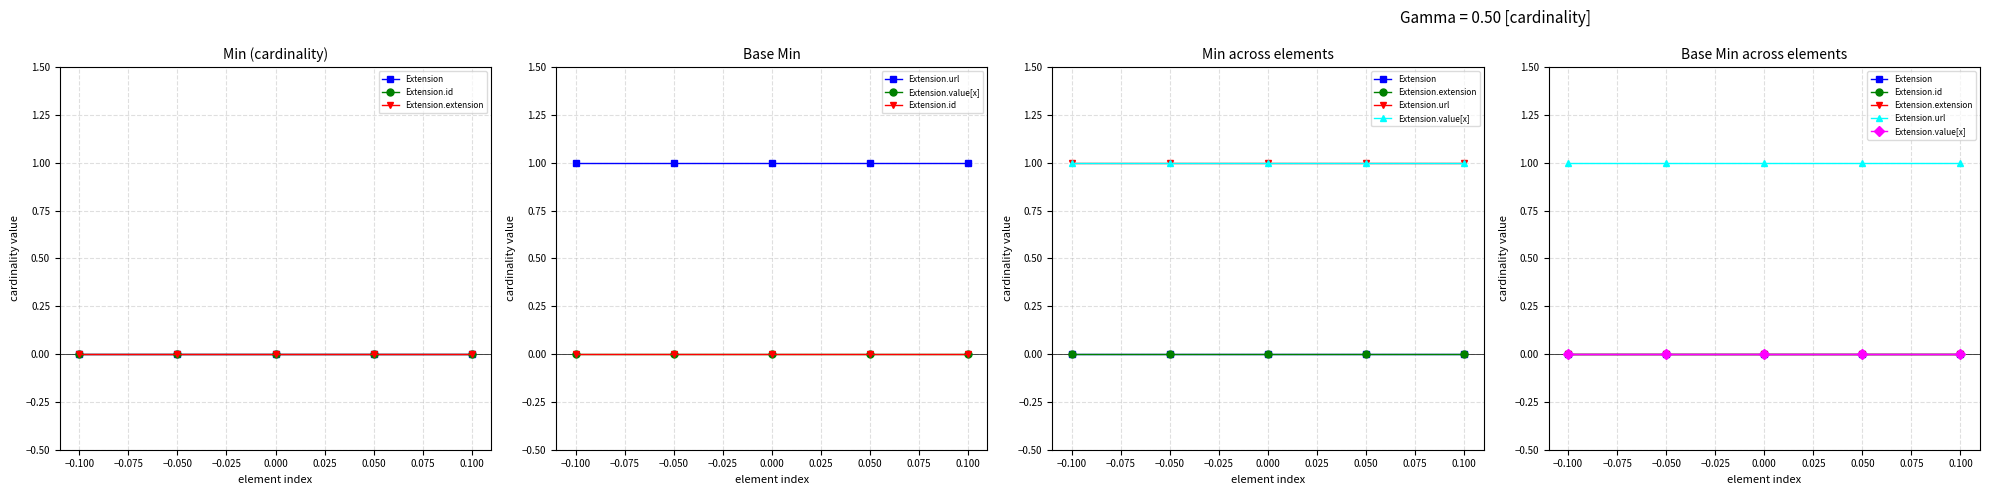

True or false: Extension and Extension.extension intersect in this chart.

False